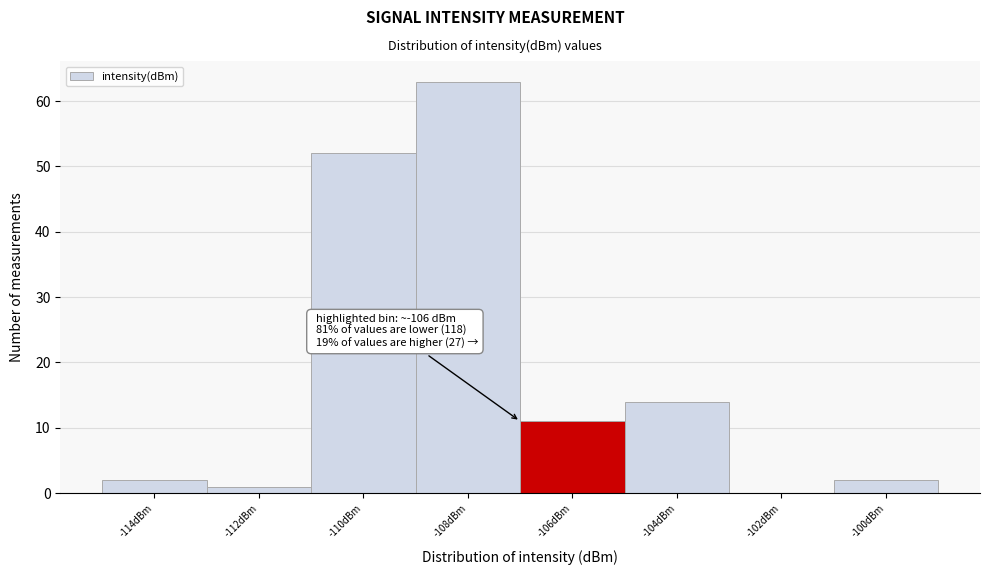

Reading left to right, list all the values displayed in this chart.

-114dBm=2	-112dBm=1	-110dBm=52	-108dBm=63	-106dBm=11	-104dBm=14	-102dBm=0	-100dBm=2